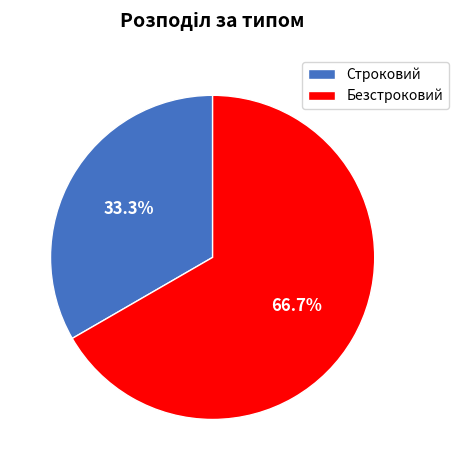

To the nearest percent, what is the difference between the Безстроковий and Строковий slice percentages?

33%